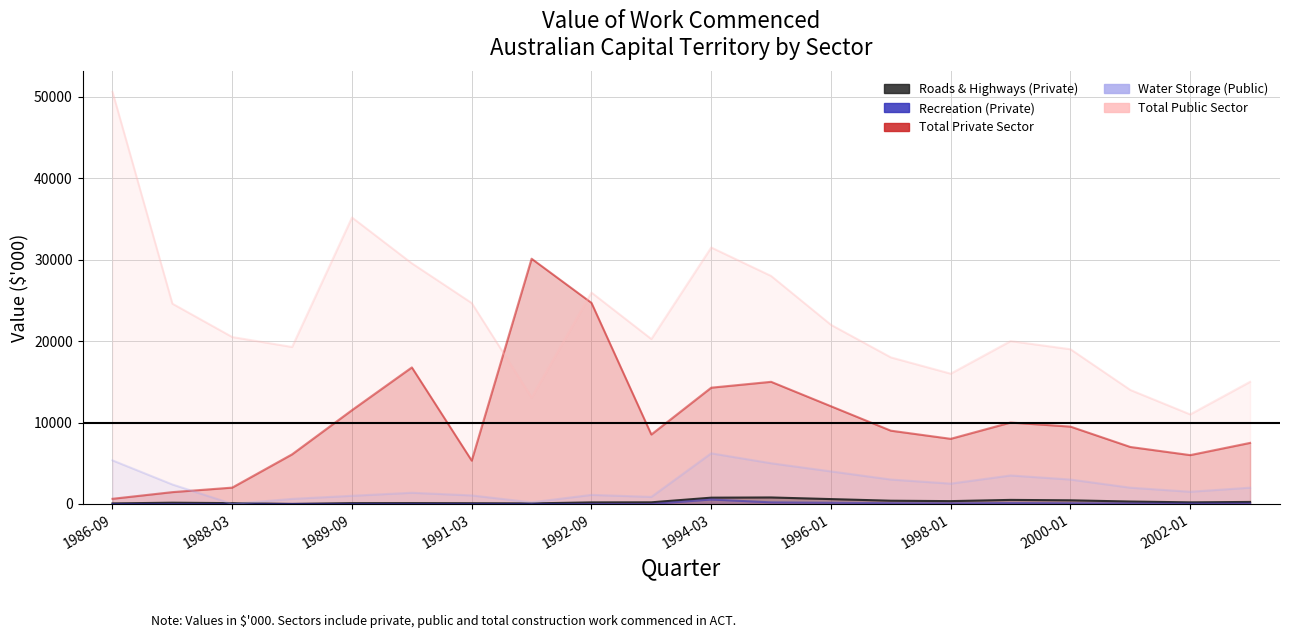

What are all the series names shown in the legend?

Roads & Highways (Private), Recreation (Private), Total Private Sector, Water Storage (Public), Total Public Sector